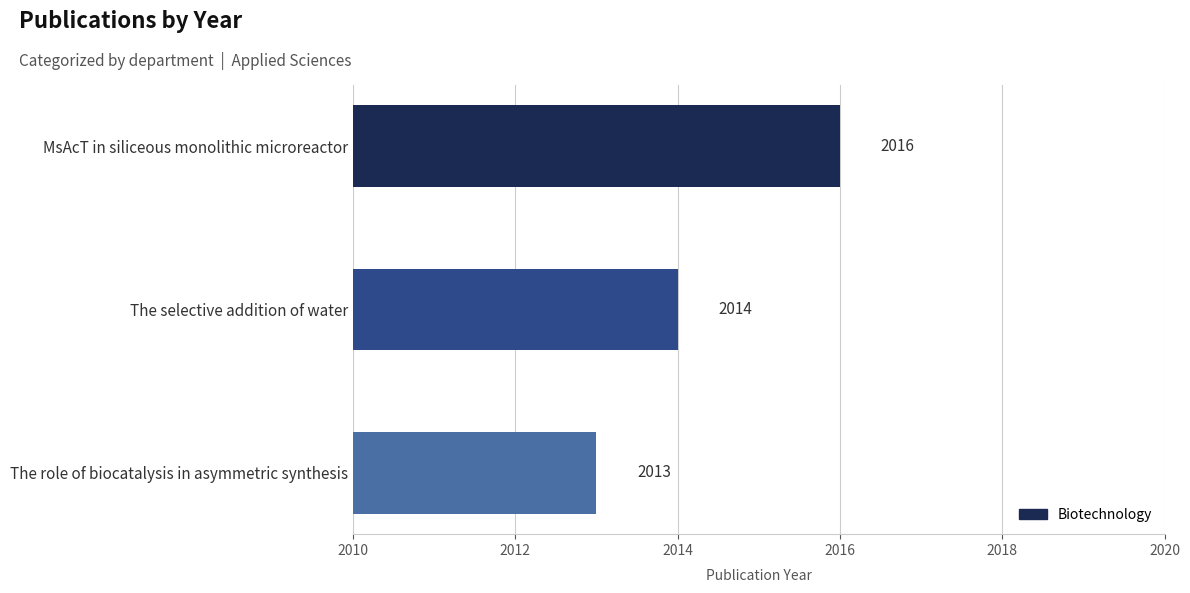

Rank the categories by value from highest to lowest.

MsAcT in siliceous monolithic microreactor, The selective addition of water, The role of biocatalysis in asymmetric synthesis